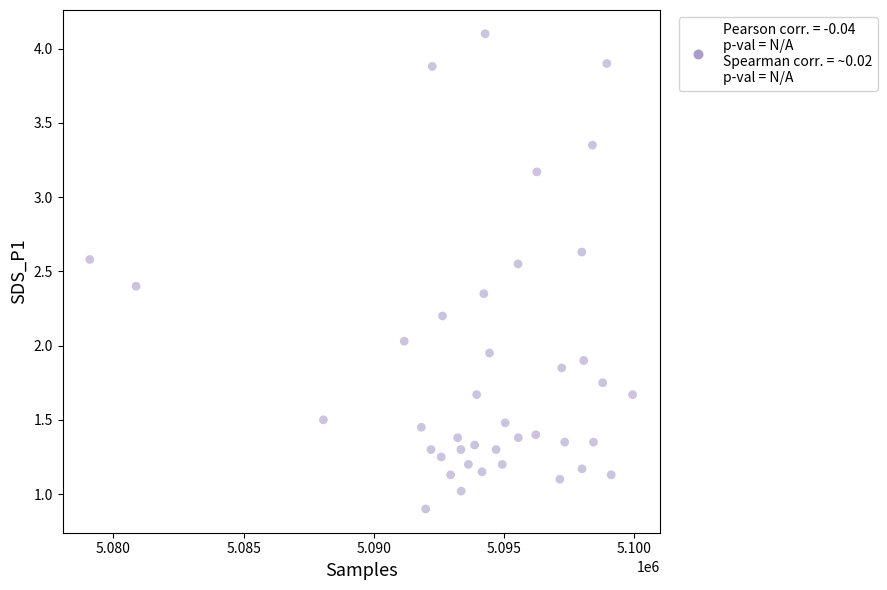

What is the range of X values (max minus min)?

20837.0